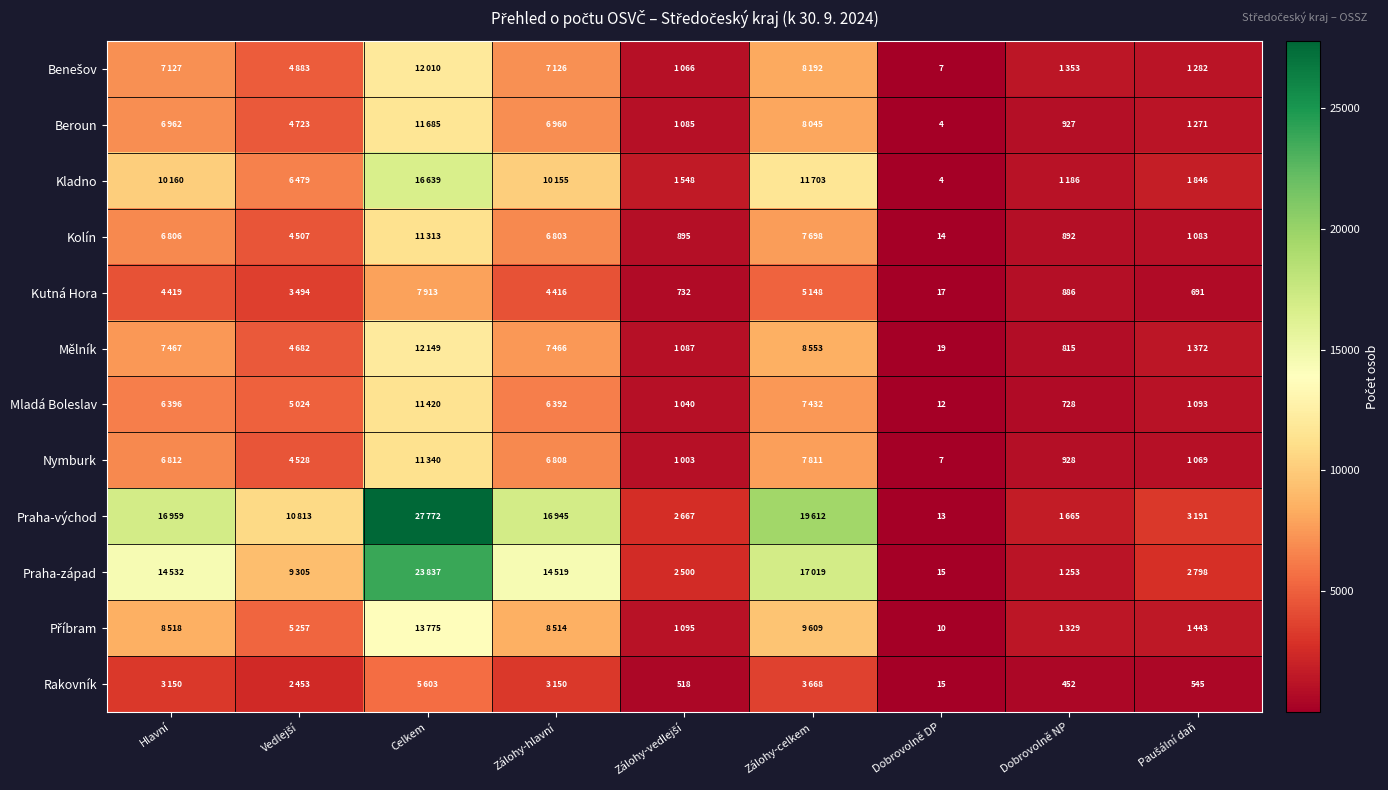

What is the total value across all series at Dobrovolně DP?

137